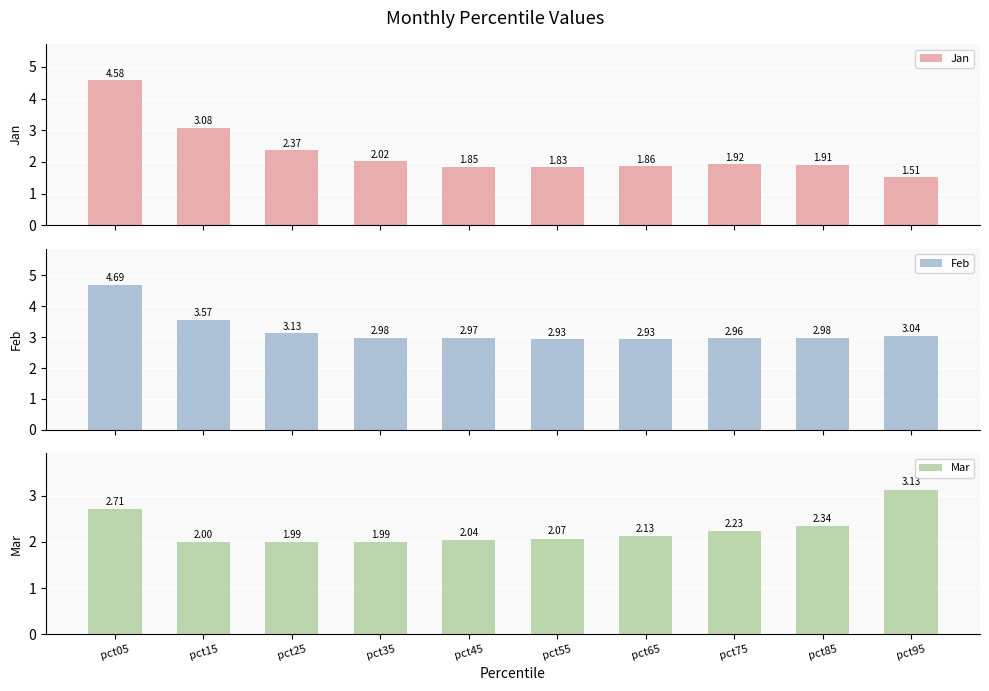

What is the total value across all series at pct25?

7.5